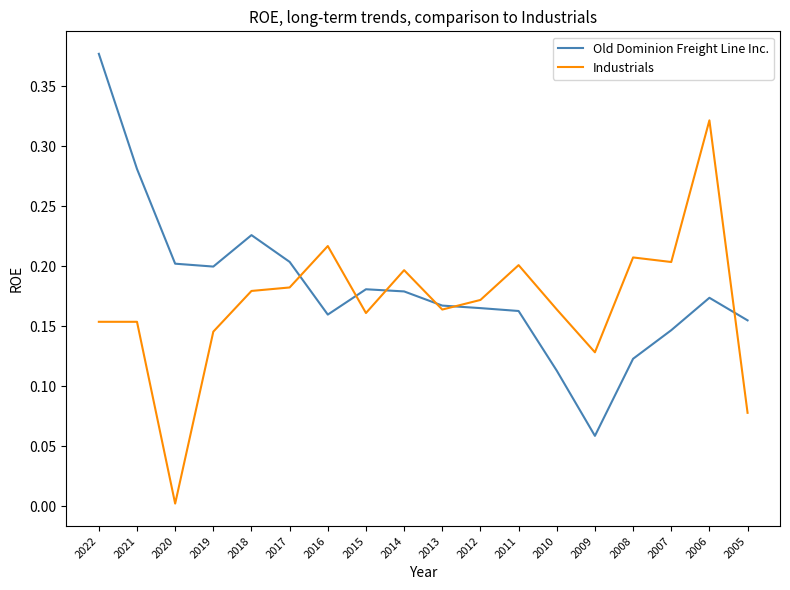

Is this an area chart (filled region under the line)?

No